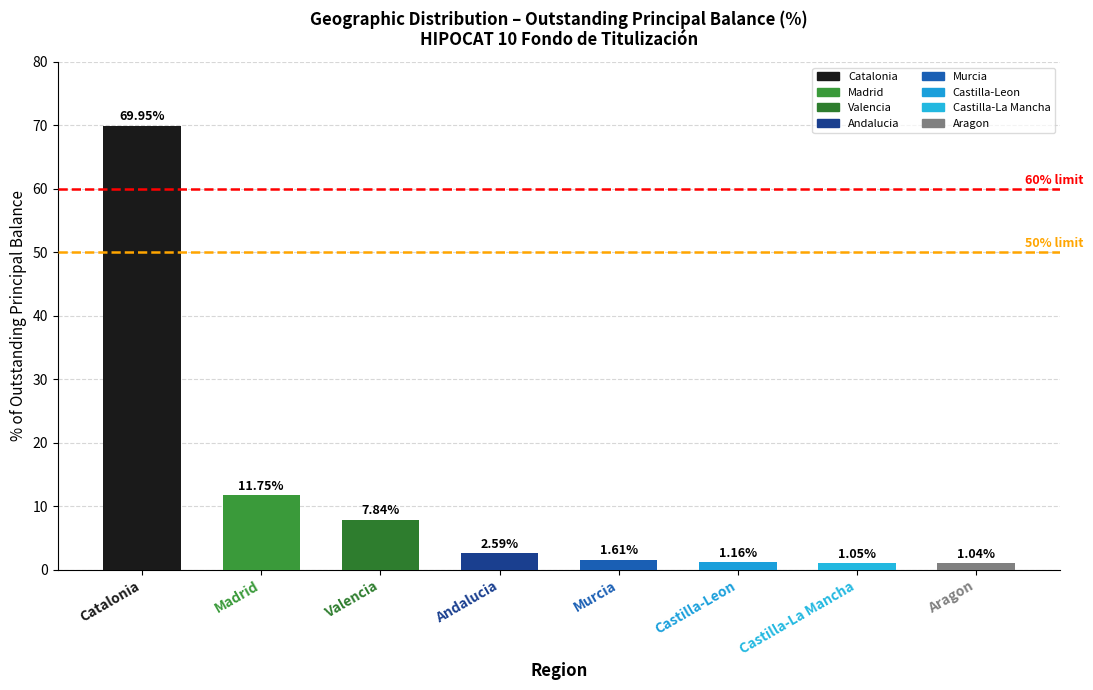

Does the chart contain any negative values?

No